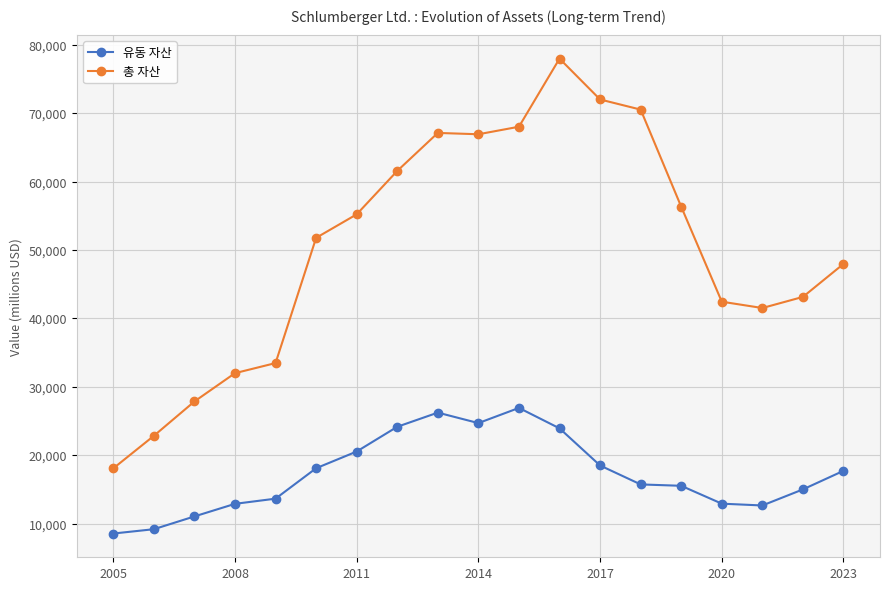

Which series has the largest range (max minus min)?

총 자산